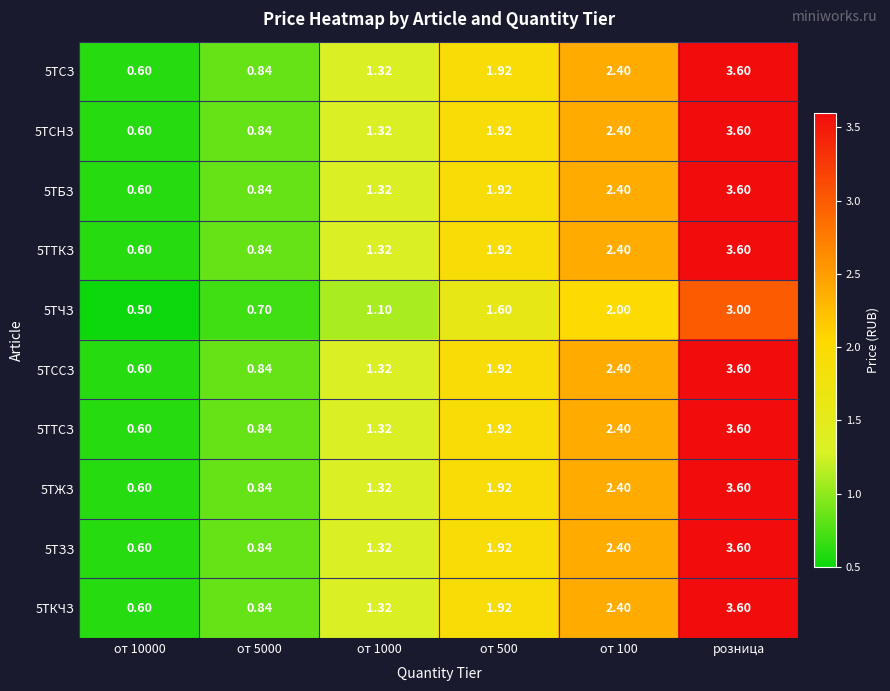

At which label does 5ТЗЗ reach its peak?

розница